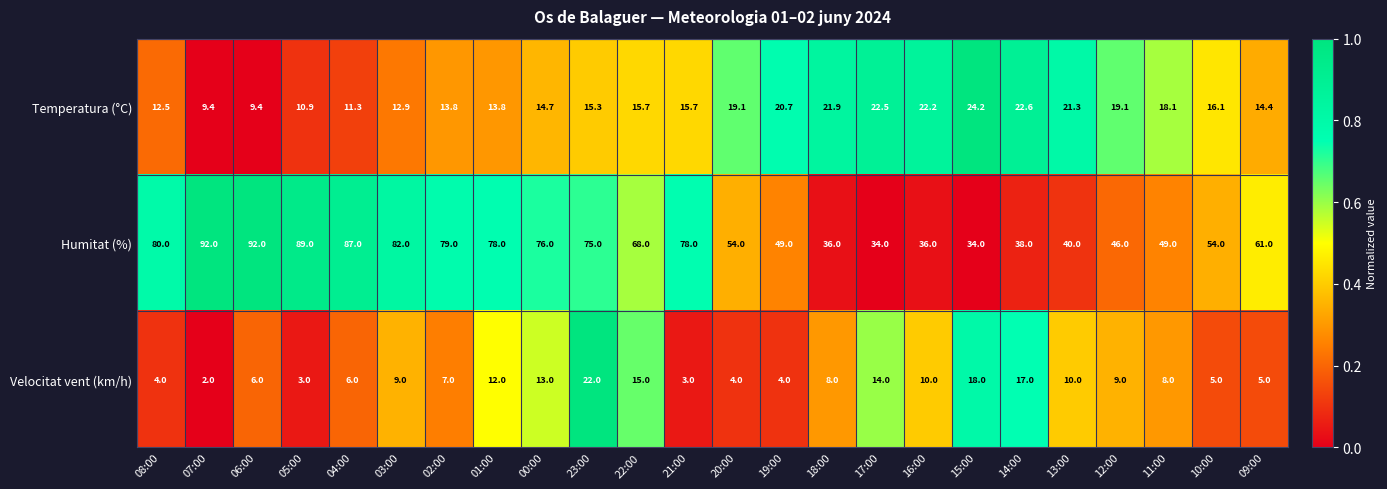

Between 19:00 and 10:00, which series saw the biggest shift?

Humitat (%)